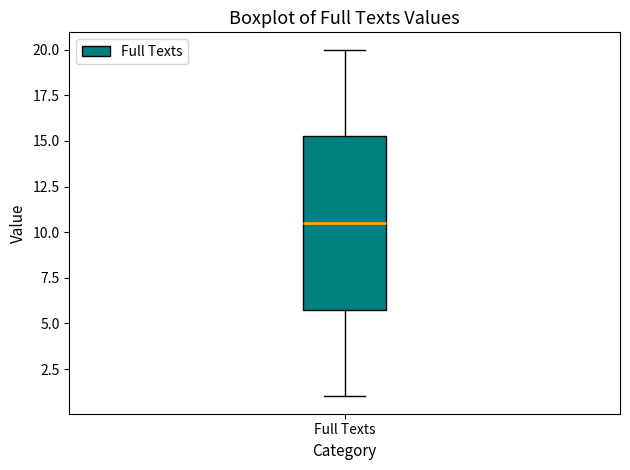

Read this box plot against the y-axis: the position of the median line, the range covered by the box, and the ends of both whiskers. The values are not printed on the chart, so give them approximately, as read against the axis.

median 10.5, box 6.0 to 15.5, whiskers 1.0 to 20.0